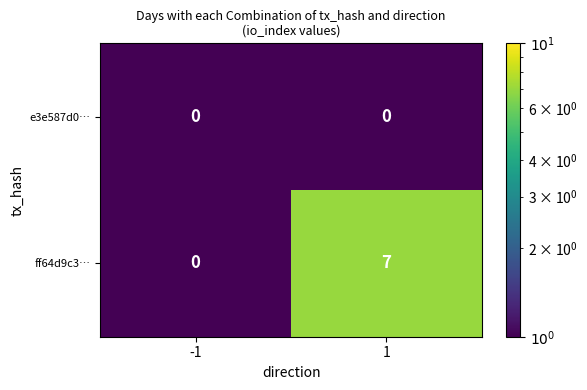

Rank the series by their average value, from highest to lowest.

ff64d9c3…, e3e587d0…